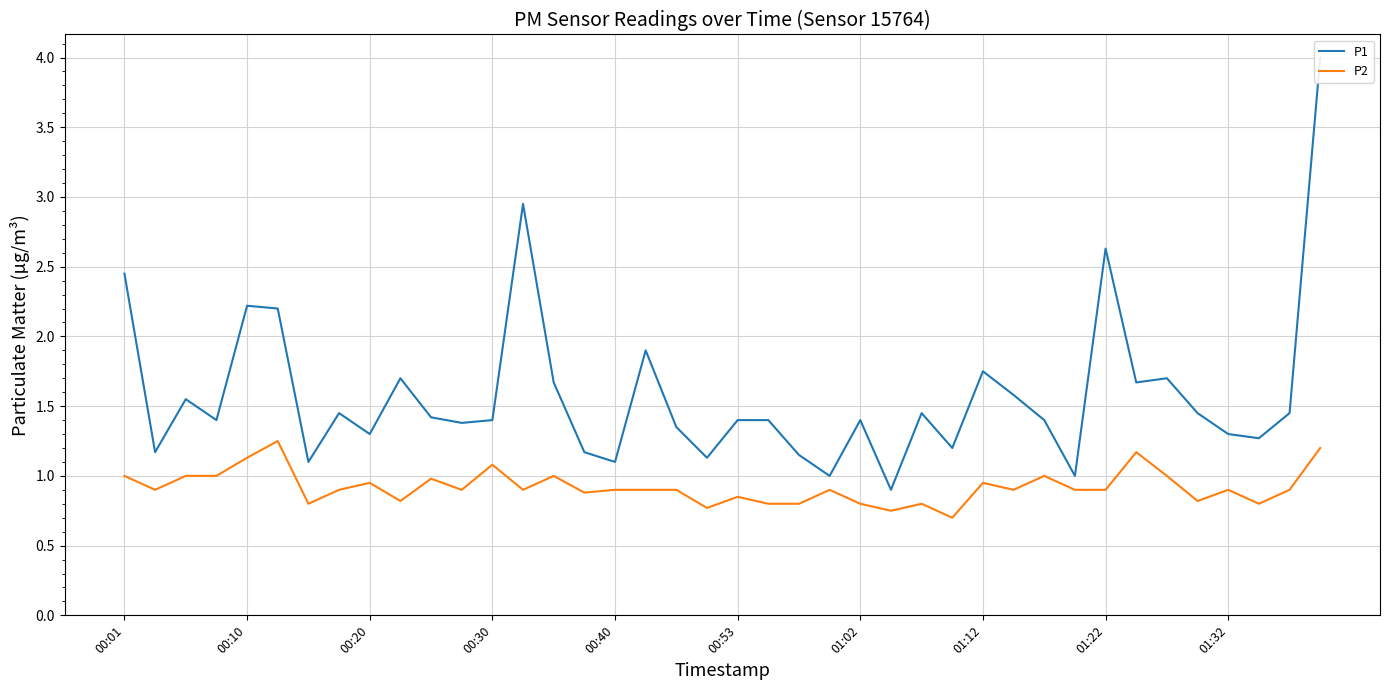

Between 15 and 00:53, which is larger?

00:53